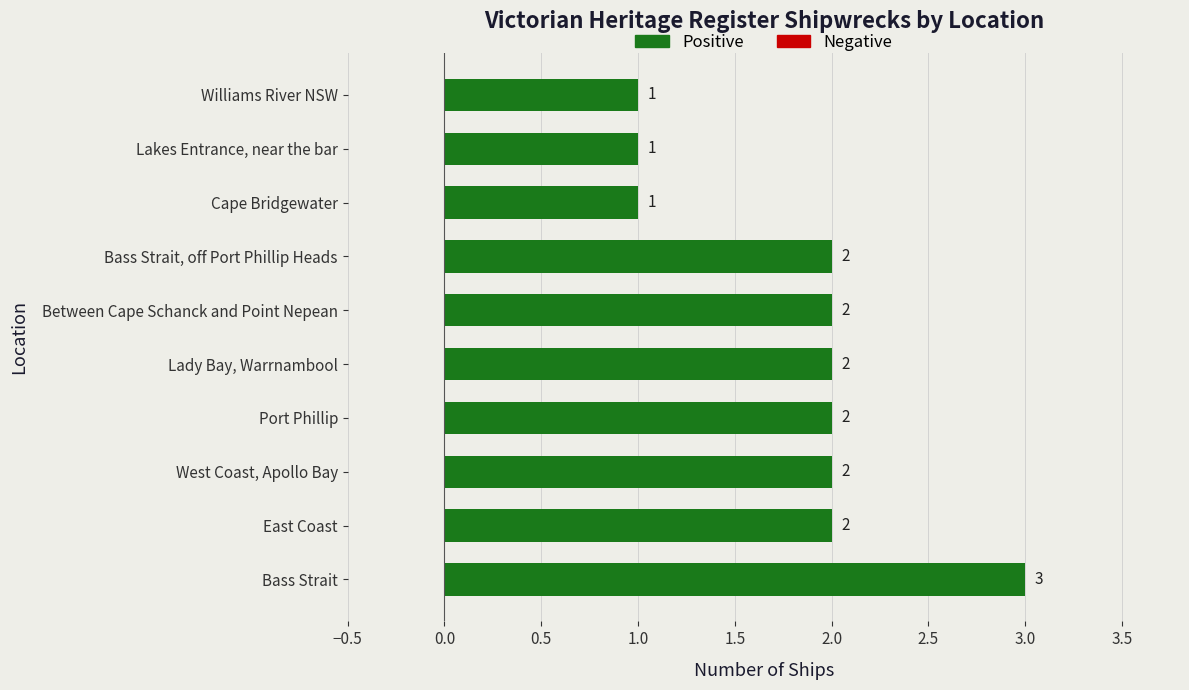

What is the sum of the values at Williams River NSW and Lady Bay, Warrnambool?

3